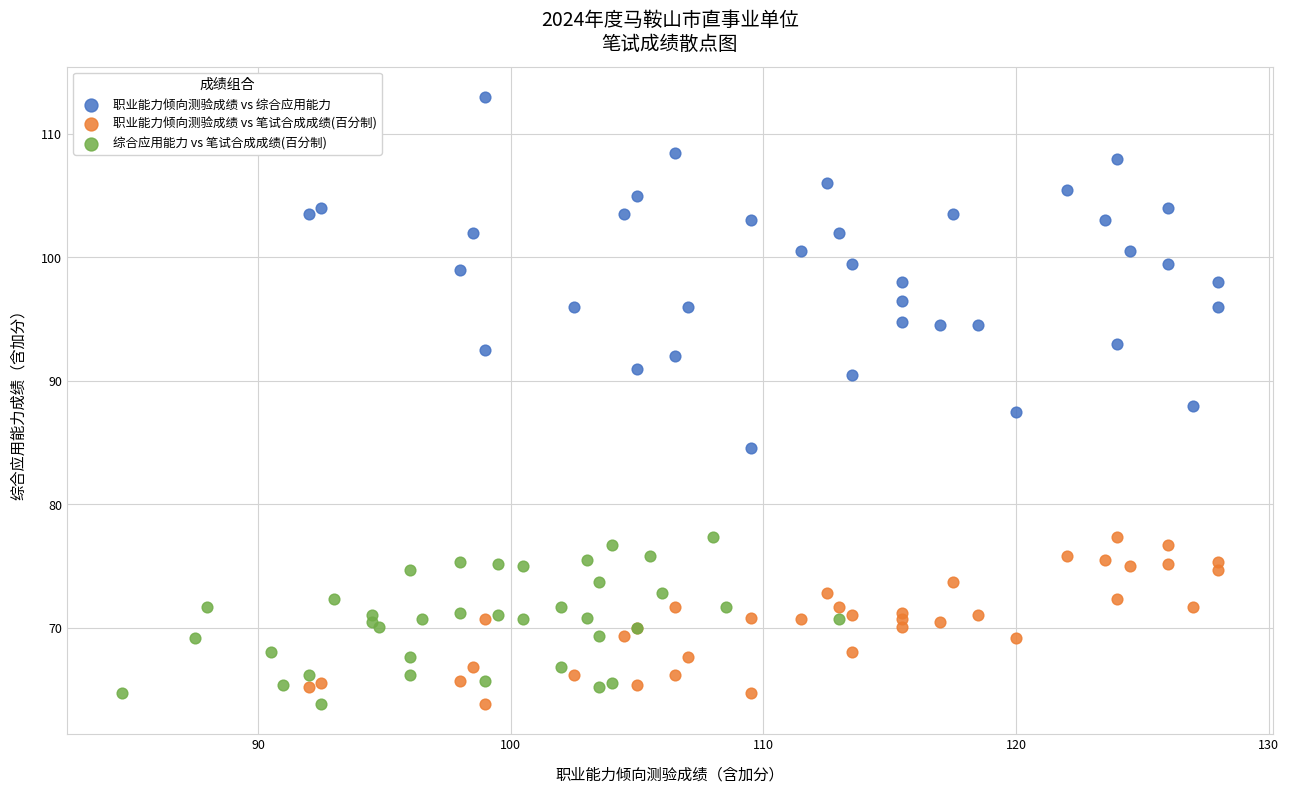

Which series has the largest Y range (max minus min)?

职业能力倾向测验成绩 vs 综合应用能力